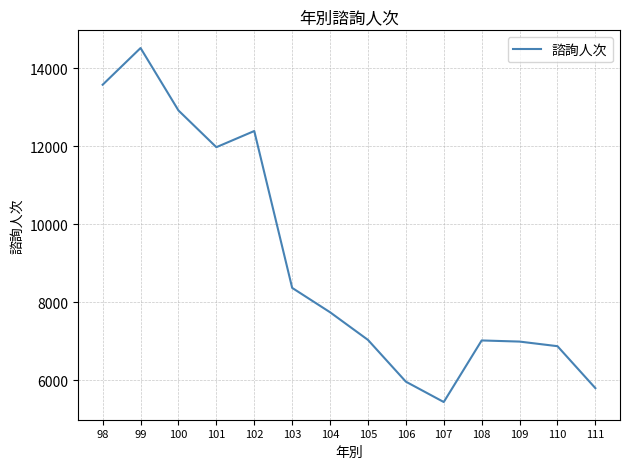

True or false: the data shows 20400 at 102.

False